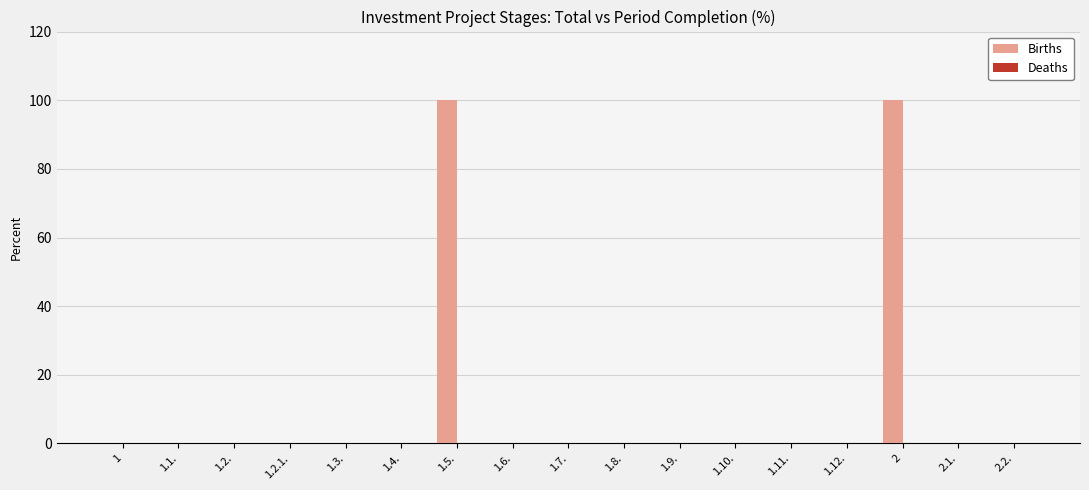

Is it true that the value at 1.12. is 0?

True